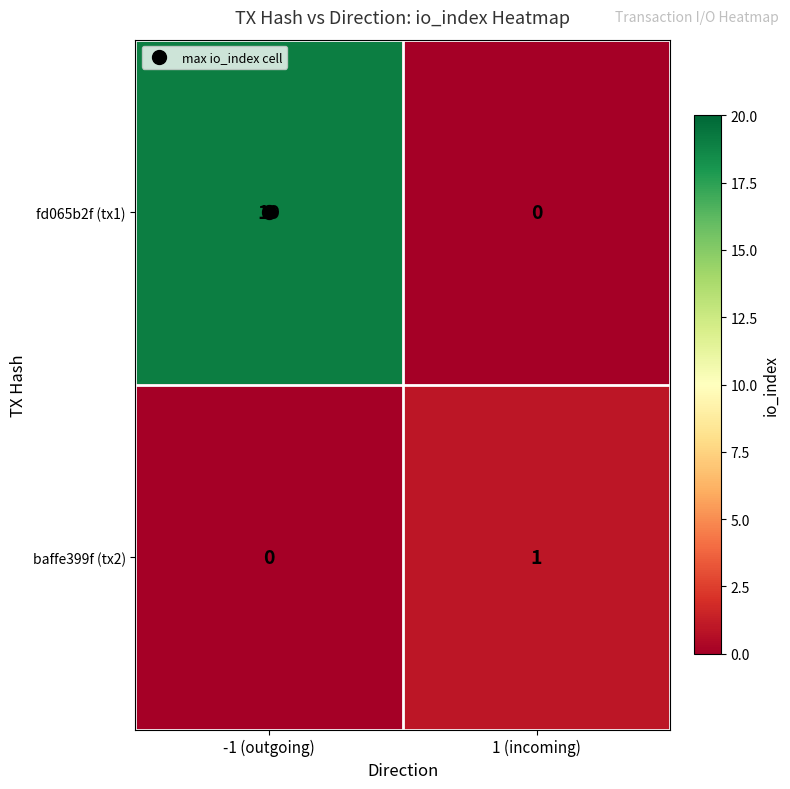

Which series has the largest total across all categories?

fd065b2f (tx1)